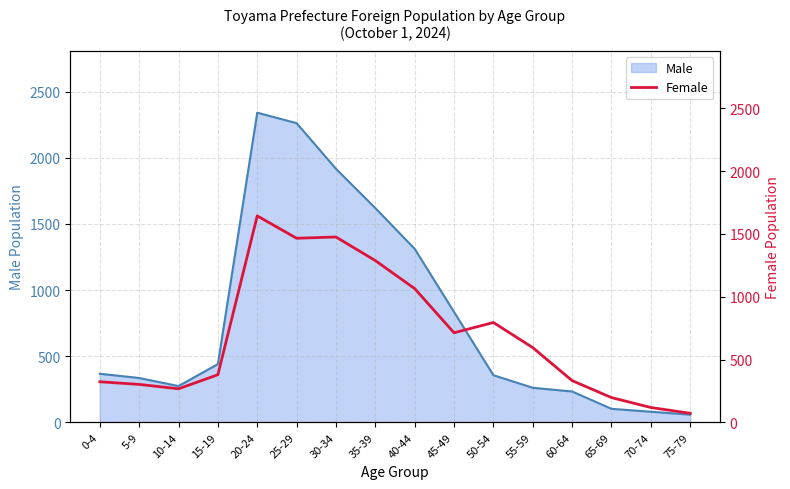

Which label corresponds to the smallest value in the chart?

75-79